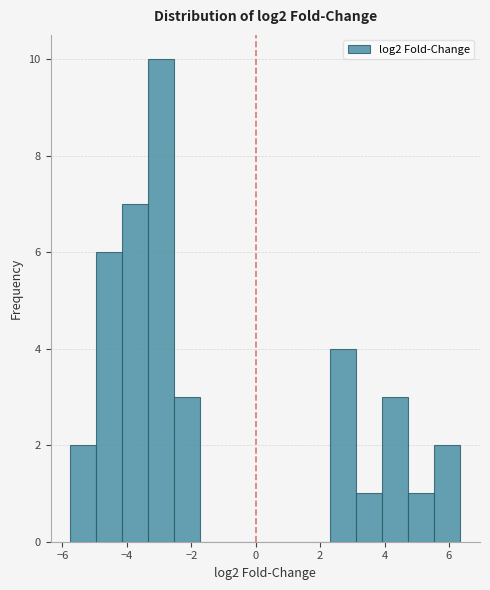

How tall is the bar that spans -4.2 to -3.4 on the x-axis? Neither the bar edges nor the heights are printed on the chart, so give them approximately, as read against the axes.

7